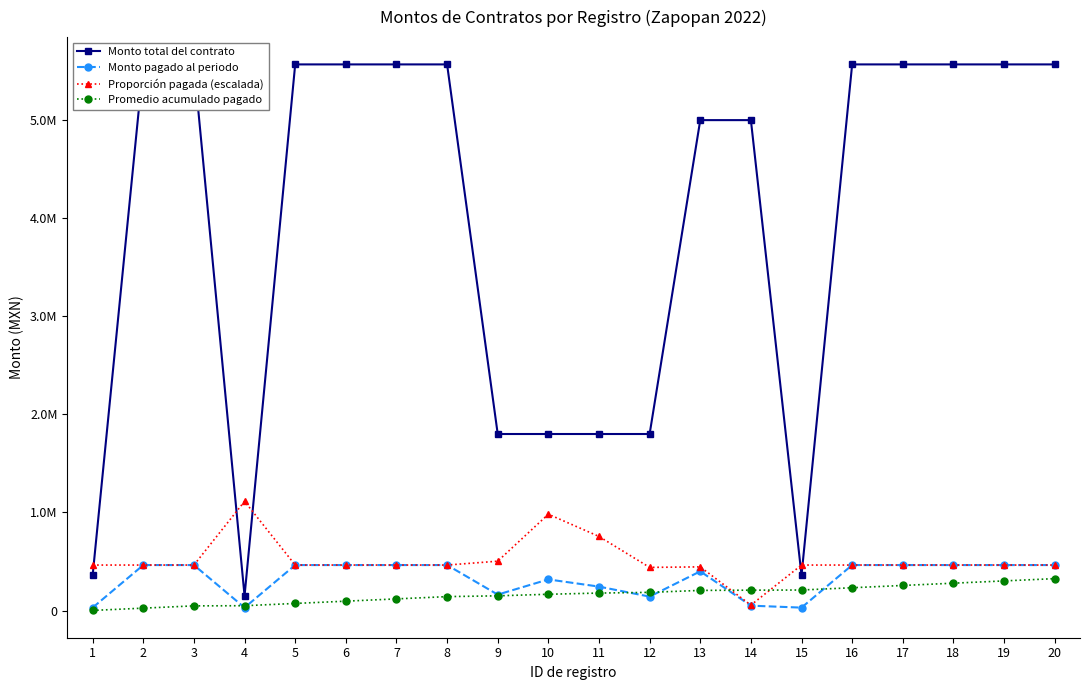

Reading right to left, extract all data points from this chart.

Monto total del contrato: 20=5568000.0	19=5568000.0	18=5568000.0	17=5568000.0	16=5568000.0	15=360000.0	14=5000000.0	13=5000000.0	12=1800000.0	11=1800000.0	10=1800000.0	9=1800000.0	8=5568000.0	7=5568000.0	6=5568000.0	5=5568000.0	4=150000.0	3=5568000.0	2=5568000.0	1=360000.0
Monto pagado al periodo: 20=464000.0	19=464000.0	18=464000.0	17=464000.0	16=464000.0	15=30000.0	14=50000.0	13=400000.0	12=142308.8	11=244296.0	10=317584.8	9=162748.0	8=464000.0	7=464000.0	6=464000.0	5=464000.0	4=30000.0	3=464000.0	2=464000.0	1=30000.0
Proporción pagada (escalada): 20=464000.0	19=464000.0	18=464000.0	17=464000.0	16=464000.0	15=464000.0	14=55680.0	13=445440.0	12=440208.6	11=755689.0	10=982395.6	9=503433.8	8=464000.0	7=464000.0	6=464000.0	5=464000.0	4=1113600.0	3=464000.0	2=464000.0	1=464000.0
Promedio acumulado pagado: 20=325546.9	19=302346.9	18=279146.9	17=255946.9	16=232746.9	15=209546.9	14=208046.9	13=205546.9	12=185546.9	11=178431.4	10=166216.6	9=150337.4	8=142200.0	7=119000.0	6=95800.0	5=72600.0	4=49400.0	3=47900.0	2=24700.0	1=1500.0